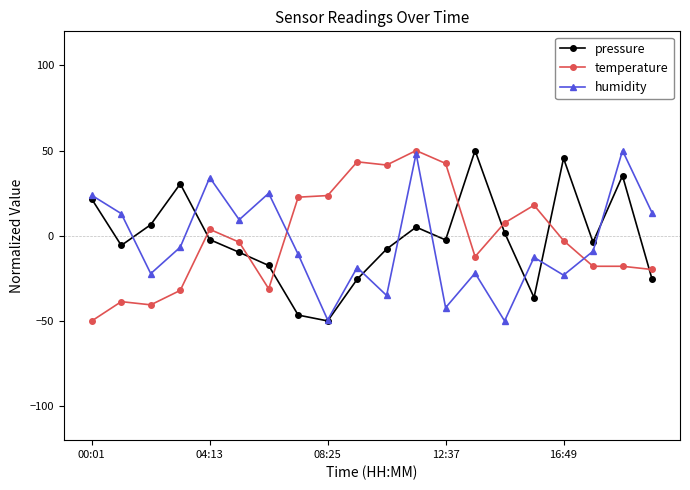

After their last crossing, which series has the higher values: temperature or pressure?

temperature